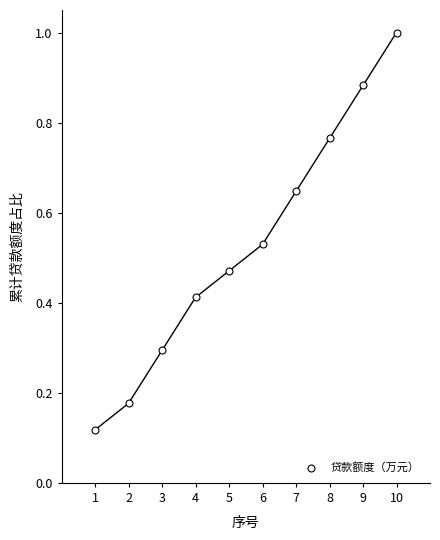

What is the range of X values (max minus min)?

9.0